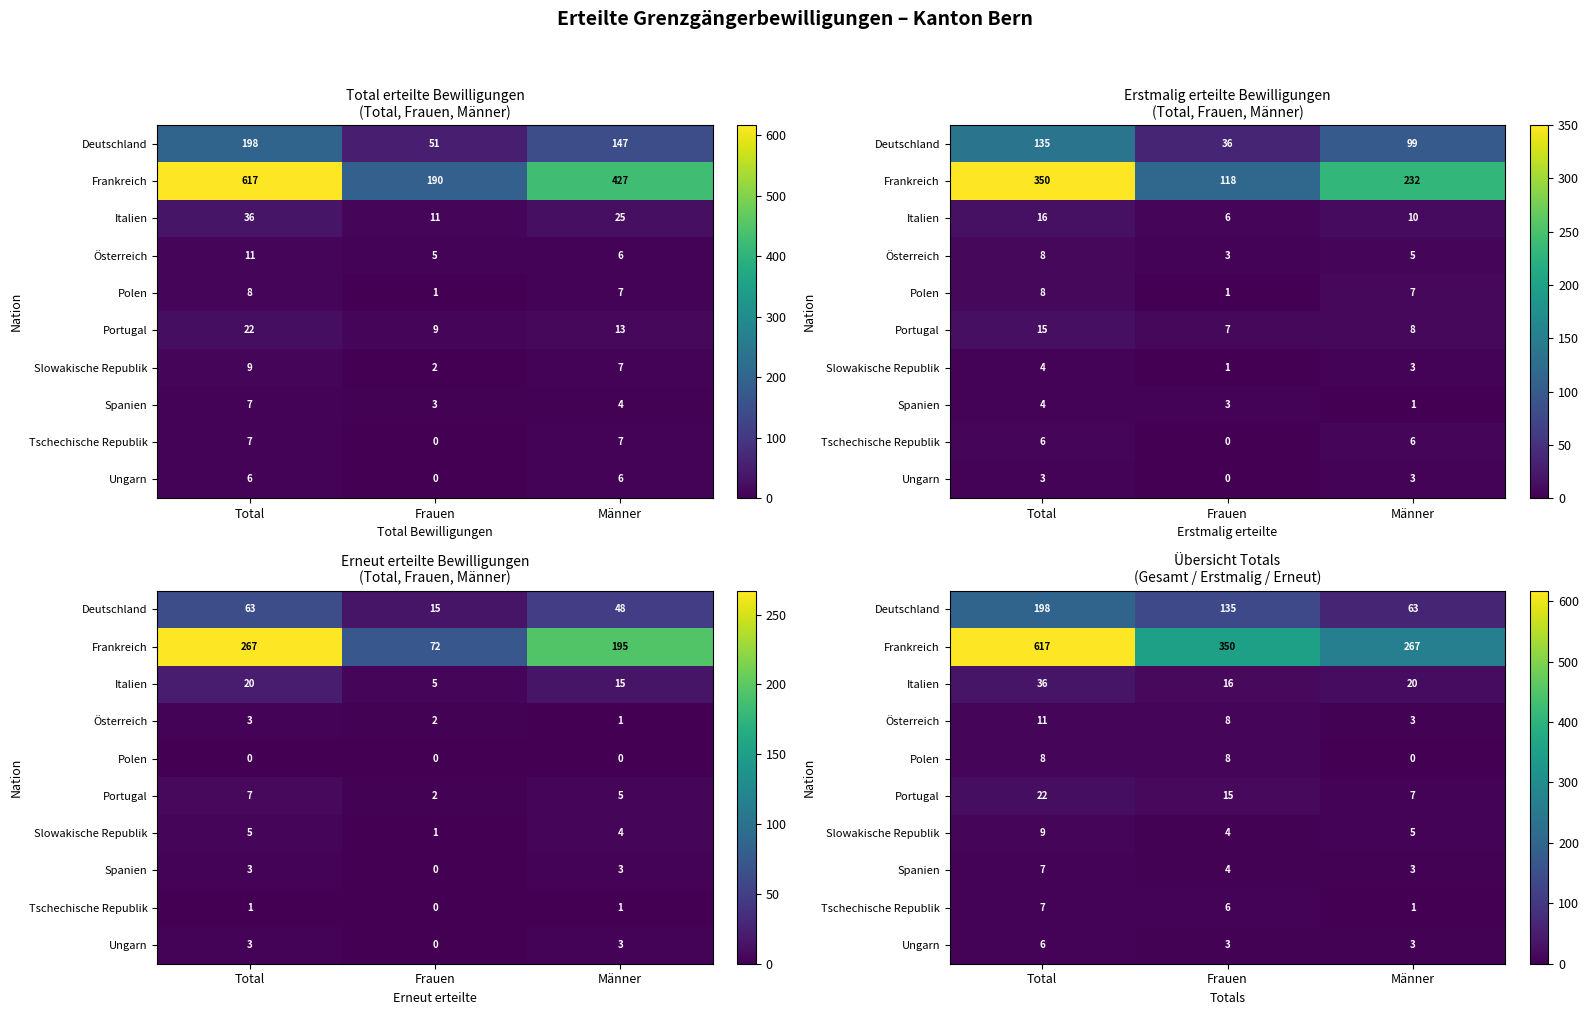

What is the spread (max minus min) of values at Total?

611